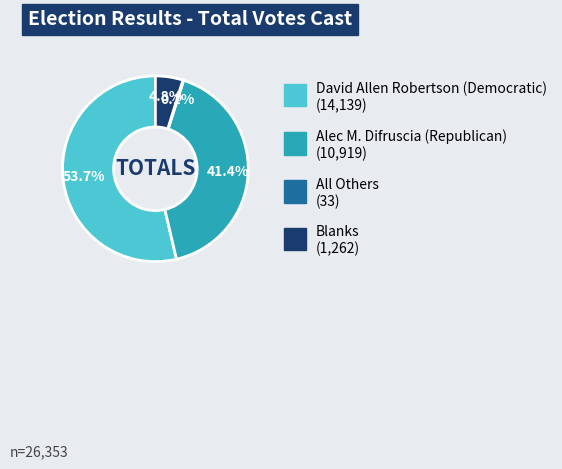

What is the ratio of the value at David Allen Robertson (Democratic) to the value at Alec M. Difruscia (Republican)?

1.3